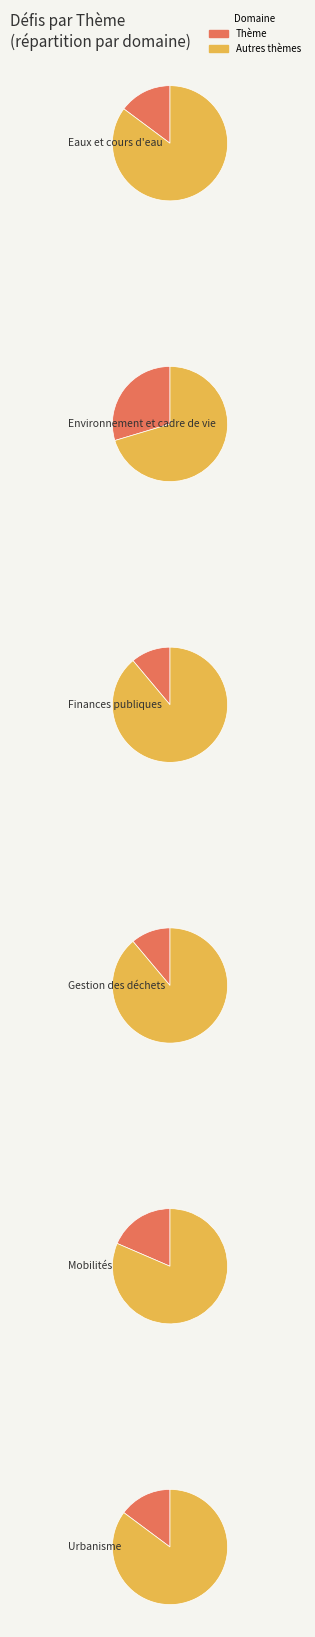

Is it true that Gestion des déchets is 11% of the pie?

True